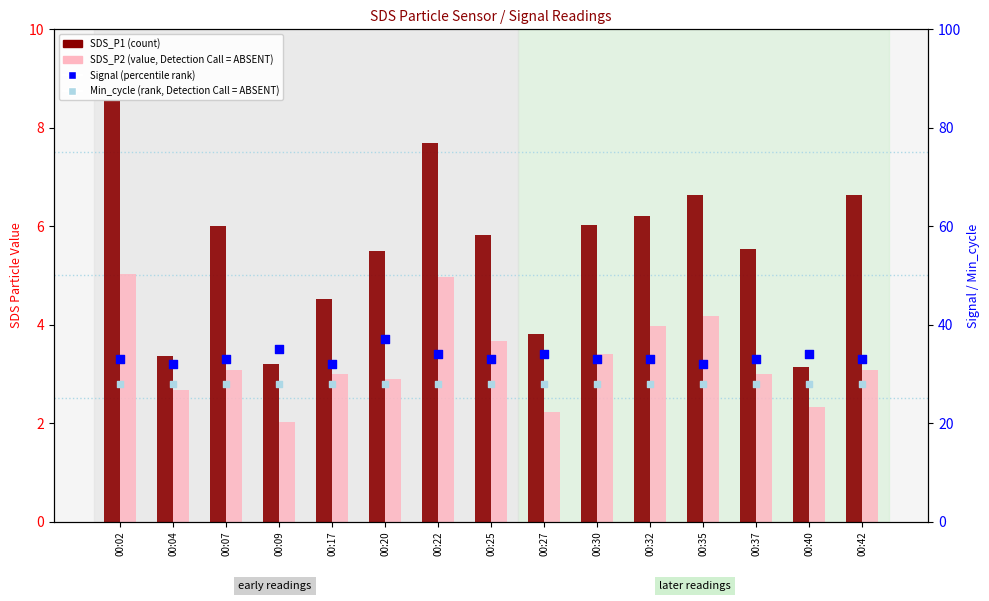

Which series contains the lowest Y value?

SDS_P2 (value, Detection Call = ABSENT)